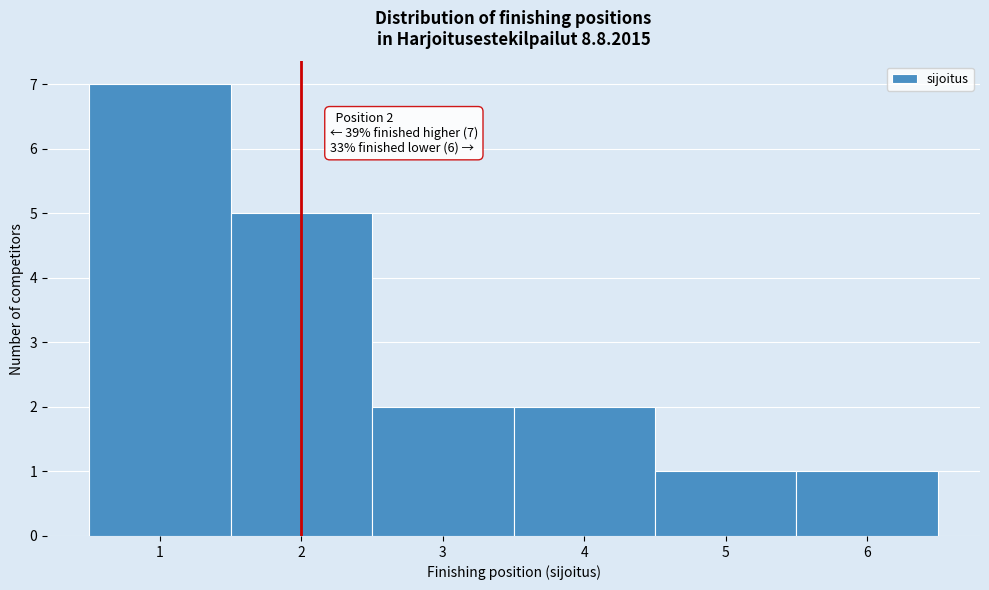

Which range on the x-axis has the tallest bar?

0.5 to 1.5